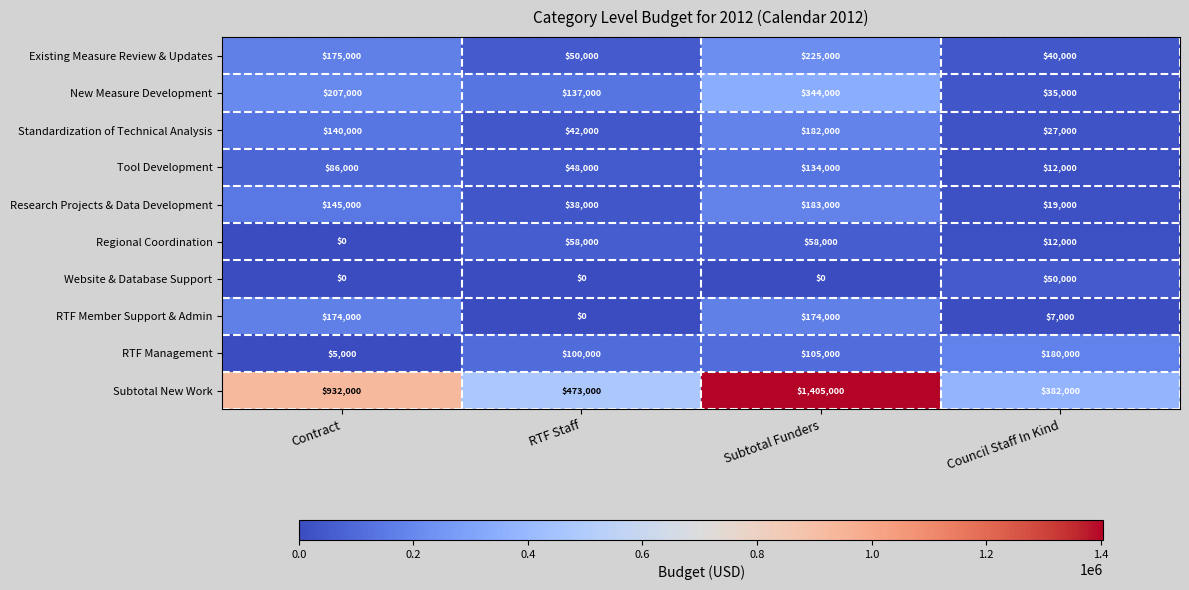

At which label is New Measure Development closest to 189500?

Contract